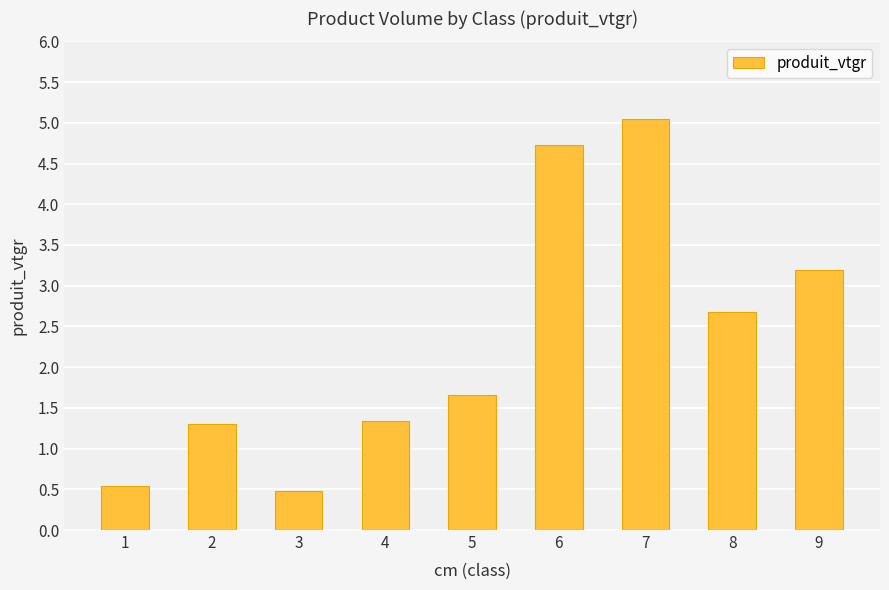

What is the change in value from 1 to 8?

+2.1